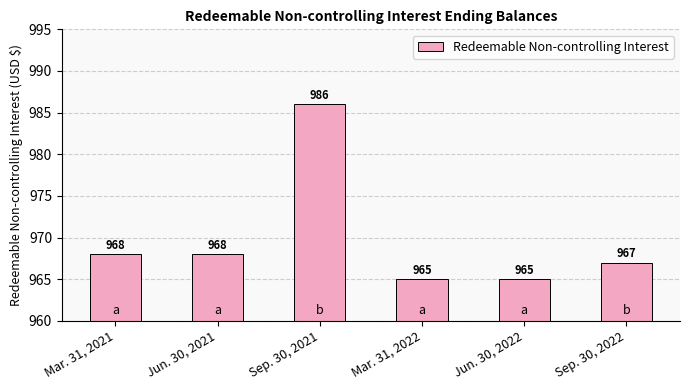

What position from the right is Jun. 30, 2022?

2